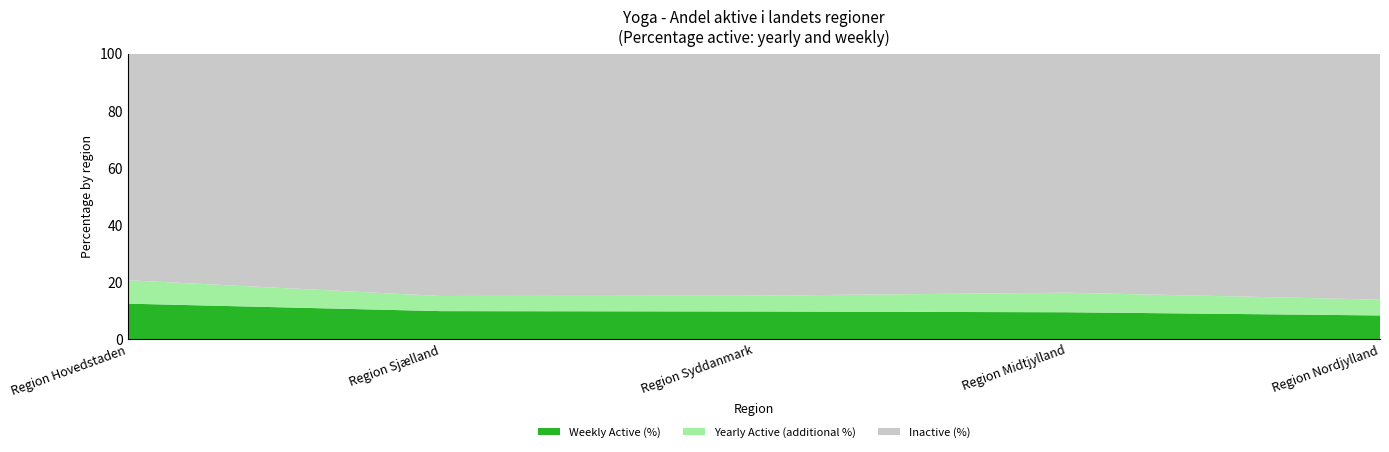

Reading right to left, transcribe all the data shown in this chart.

Yearly Active (%): Region Nordjylland=0.1	Region Midtjylland=0.2	Region Syddanmark=0.2	Region Sjælland=0.2	Region Hovedstaden=0.2
Weekly Active (%): Region Nordjylland=0.1	Region Midtjylland=0.1	Region Syddanmark=0.1	Region Sjælland=0.1	Region Hovedstaden=0.1